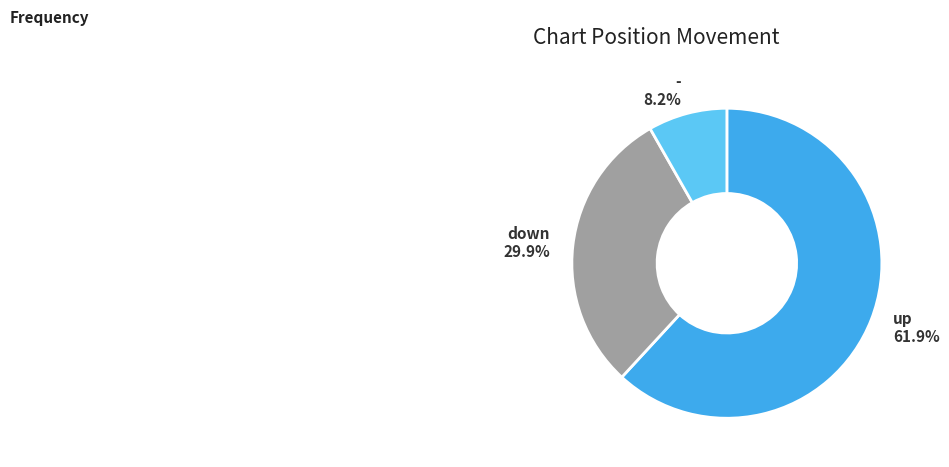

What is the largest slice in the pie chart?

up